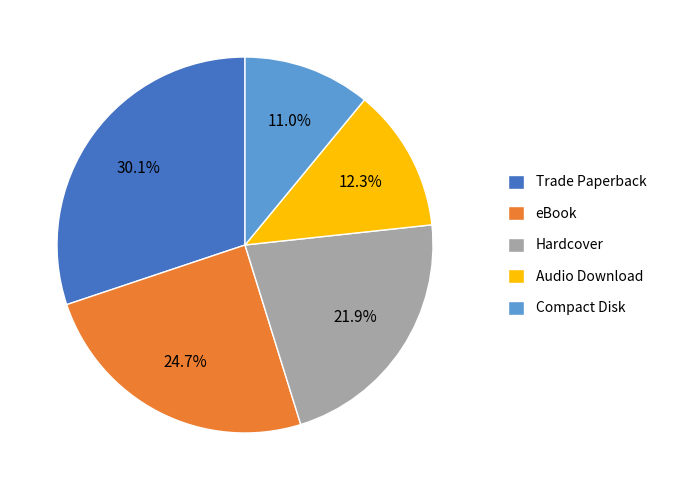

What is the ratio of the value at Hardcover to the value at Compact Disk?

2.0